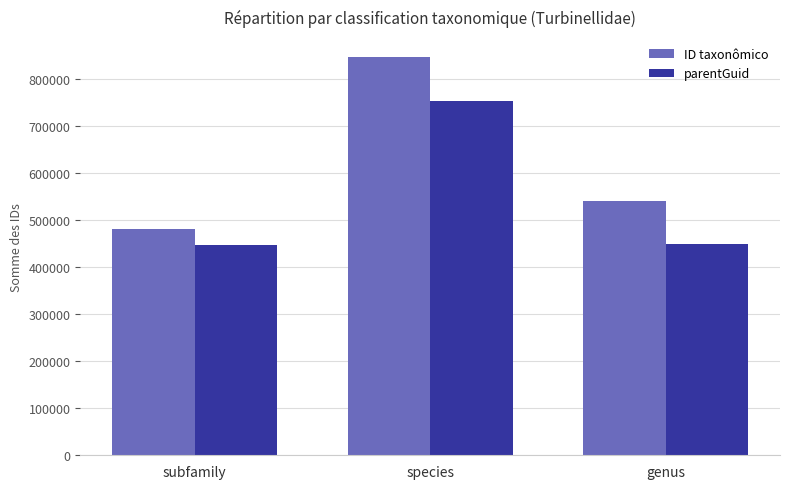

Which series has the widest spread of values?

ID taxonômico